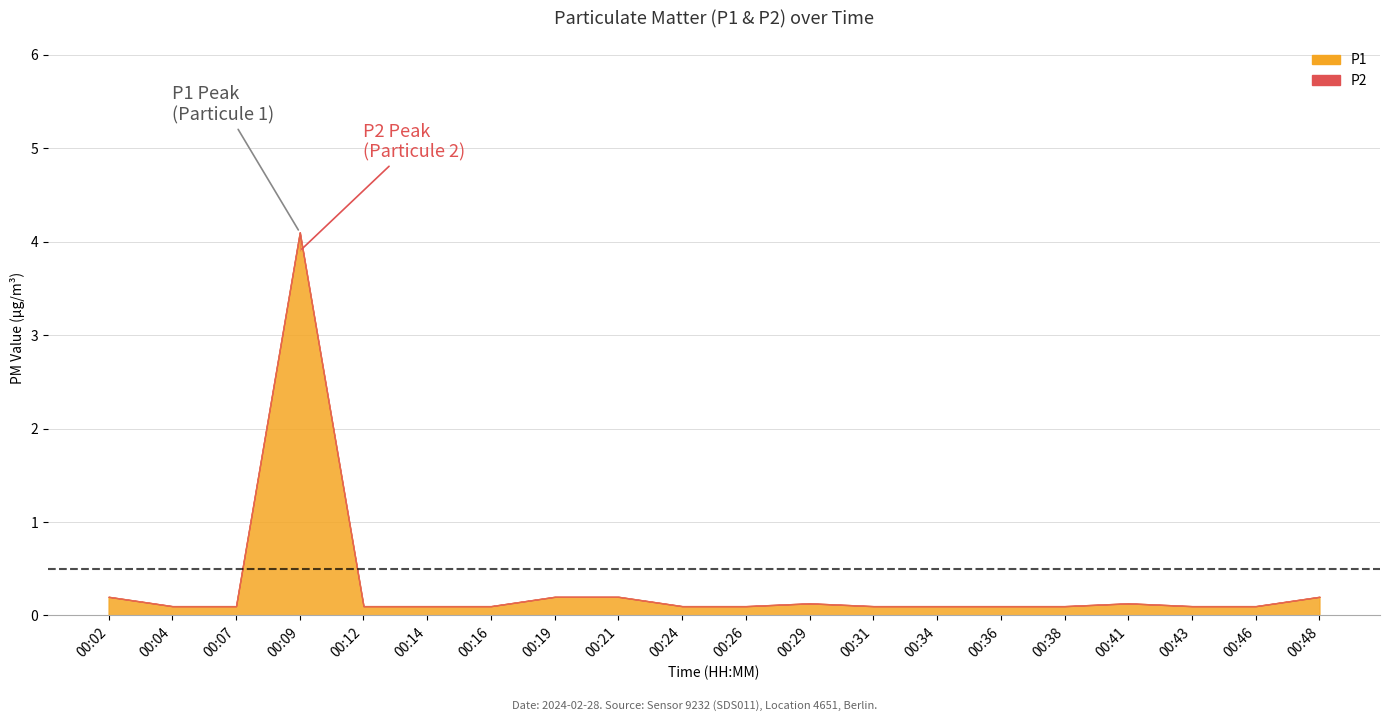

Is the value of P1 at 00:29 greater than the value of P2 at 00:36?

Yes